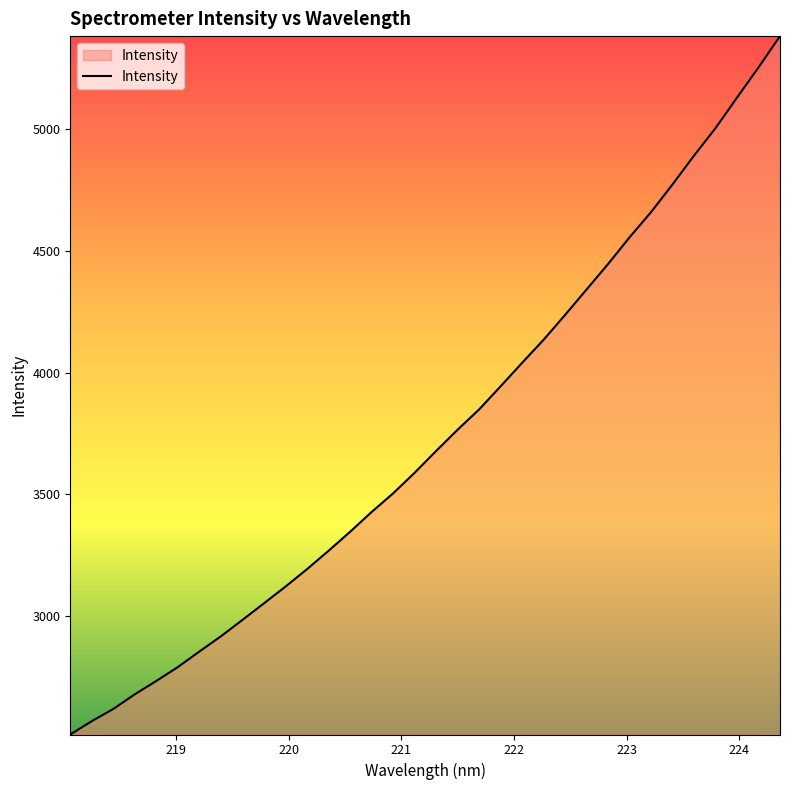

What is the maximum value shown in the chart?

5380.8